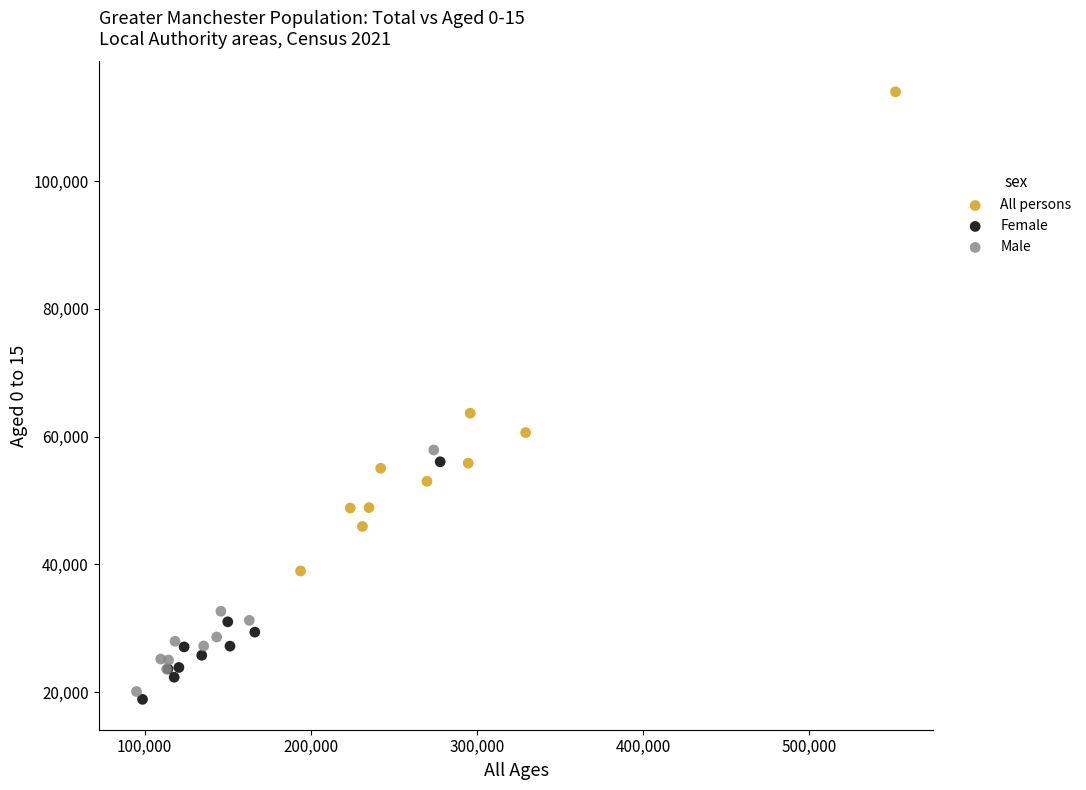

Which series has the widest spread of Y values?

All persons